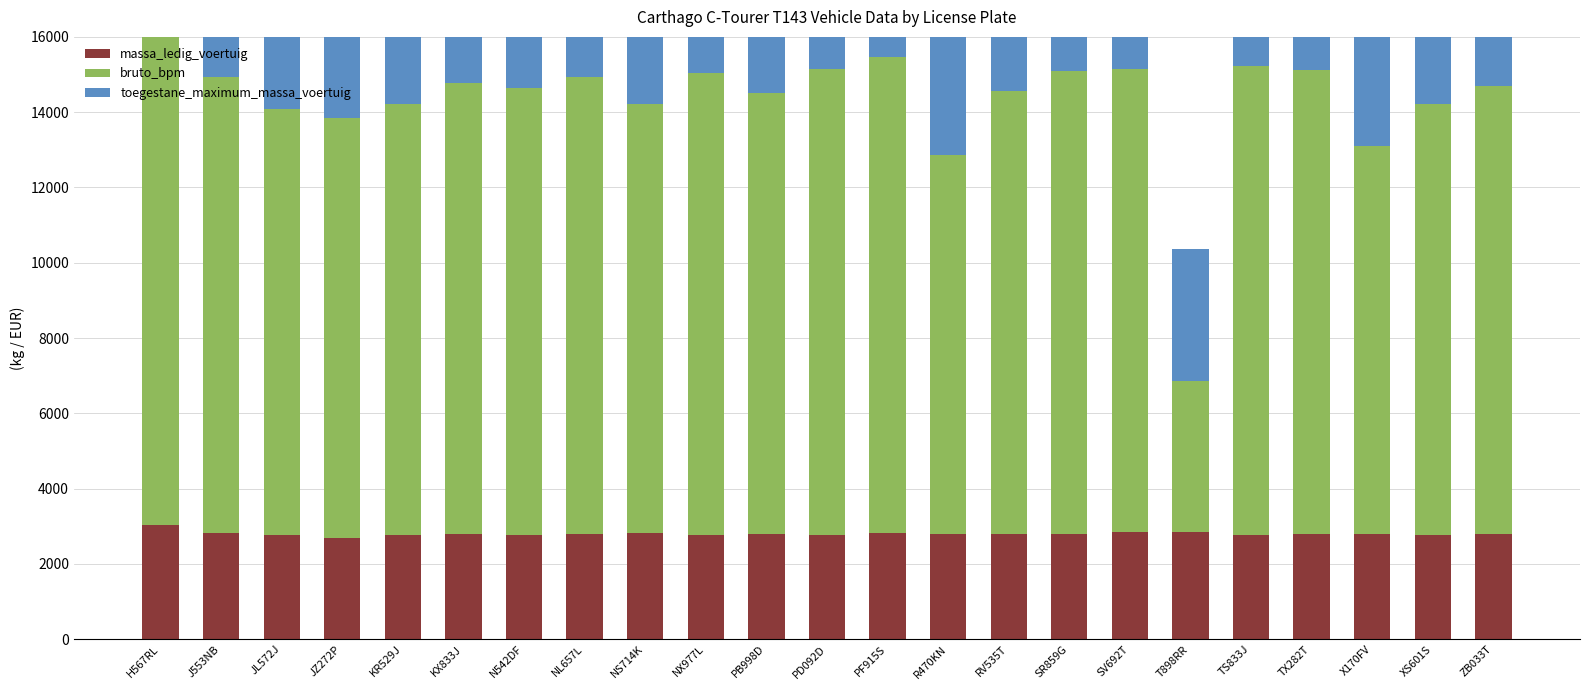

How many data points does each series have?

23